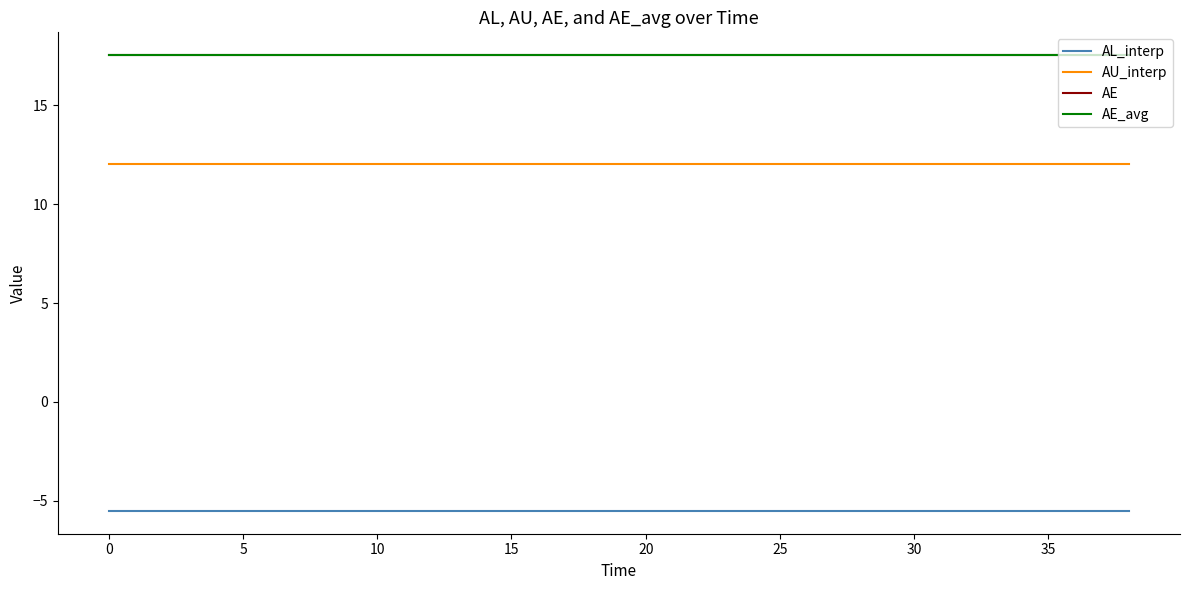

True or false: AU_interp and AL_interp intersect in this chart.

False